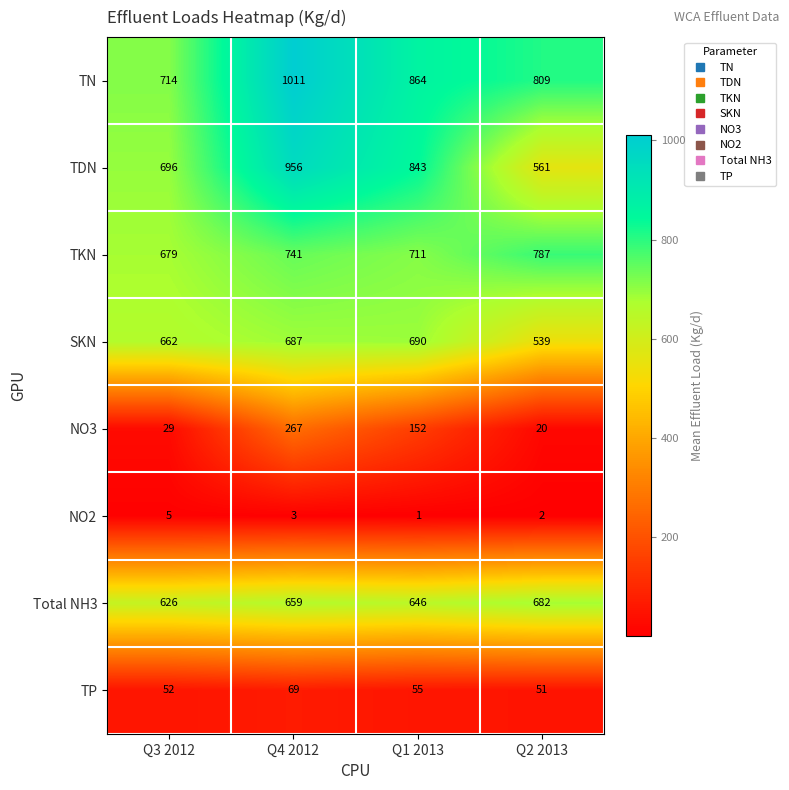

Which category has the lowest value across all series?

Q1 2013